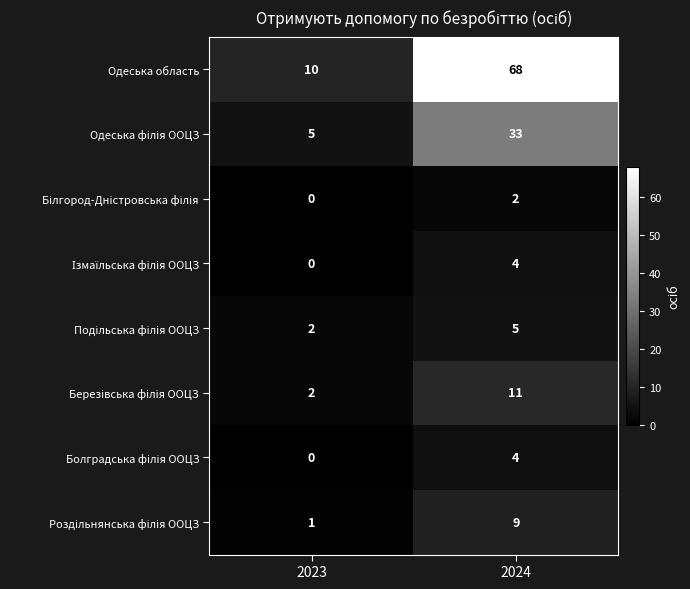

At which category is the sum across all series the highest?

2024